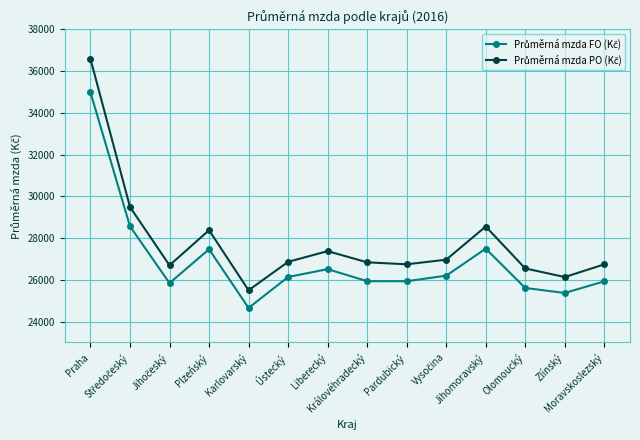

At how many categories does at least one series exceed 27945?

4